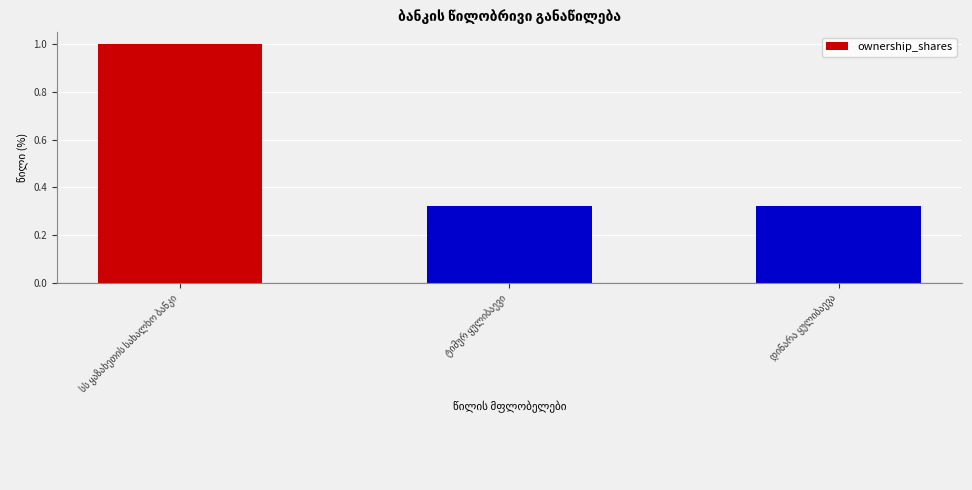

What is the average value?

0.5